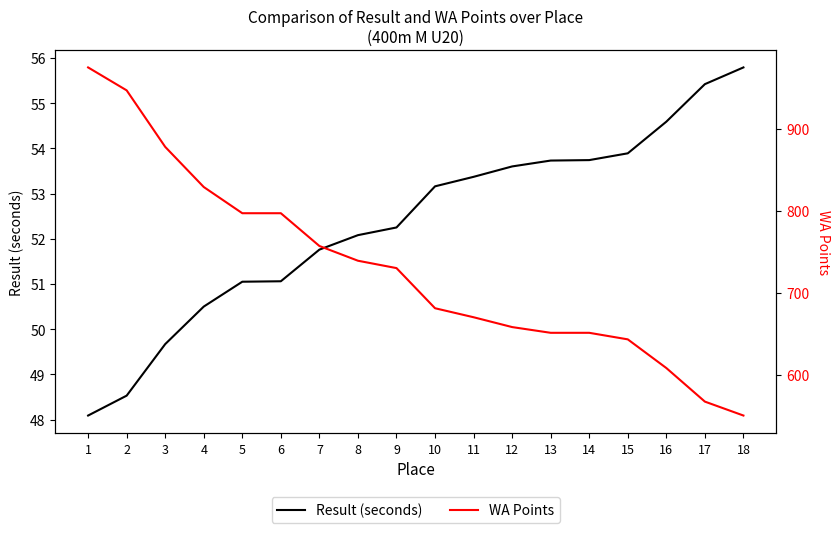

Rank the series at 16 from highest to lowest value.

WA Points, Result (seconds)